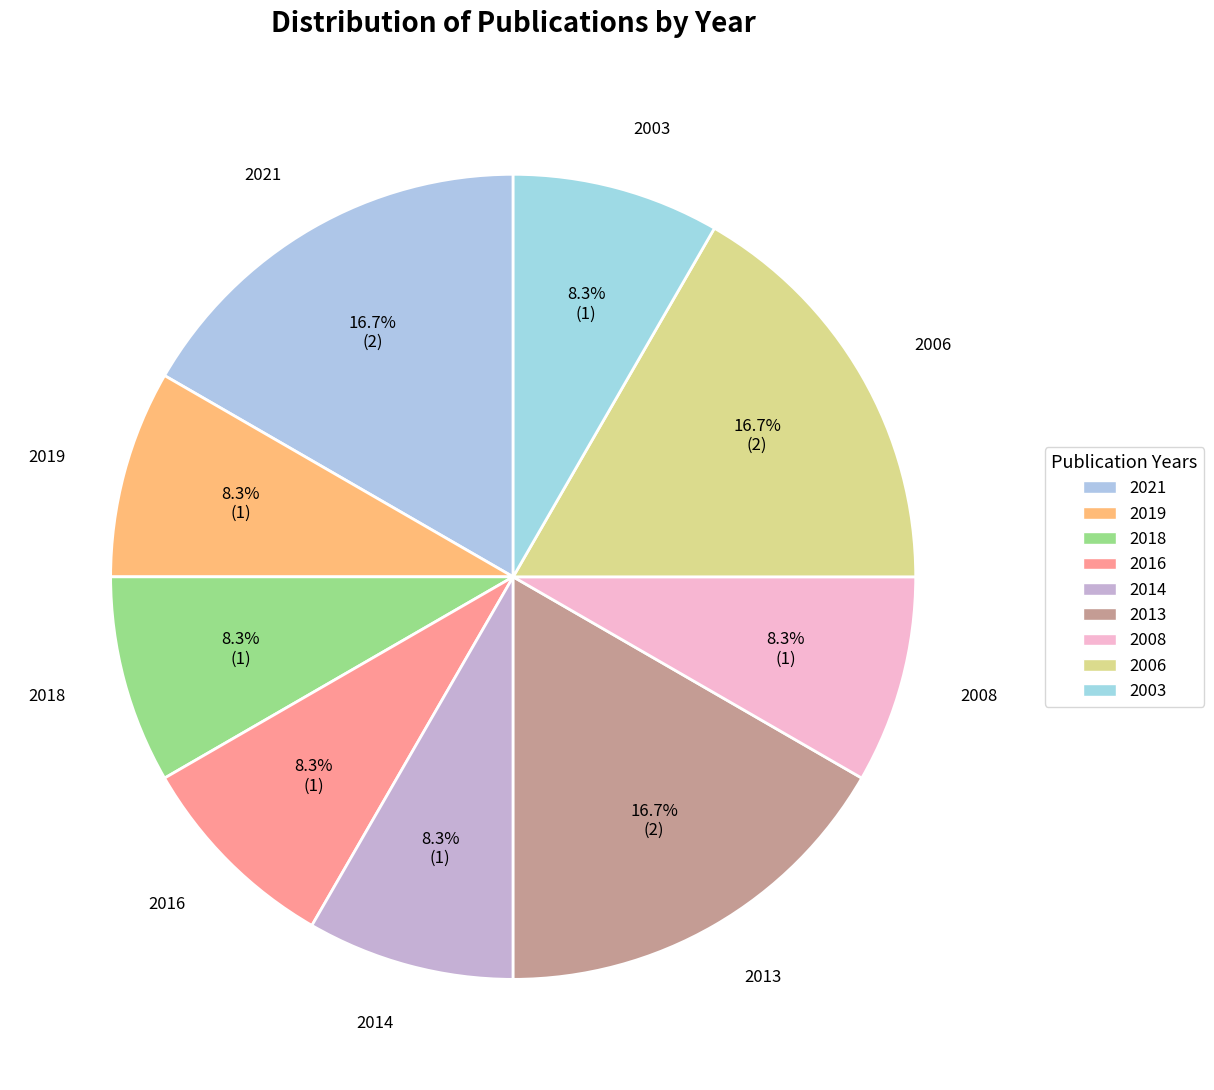

To the nearest percent, what is the average slice percentage?

11%